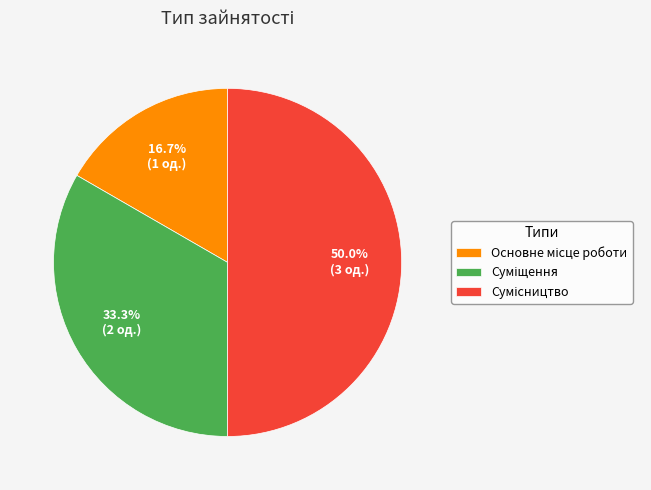

Count the number of slices in the pie.

3